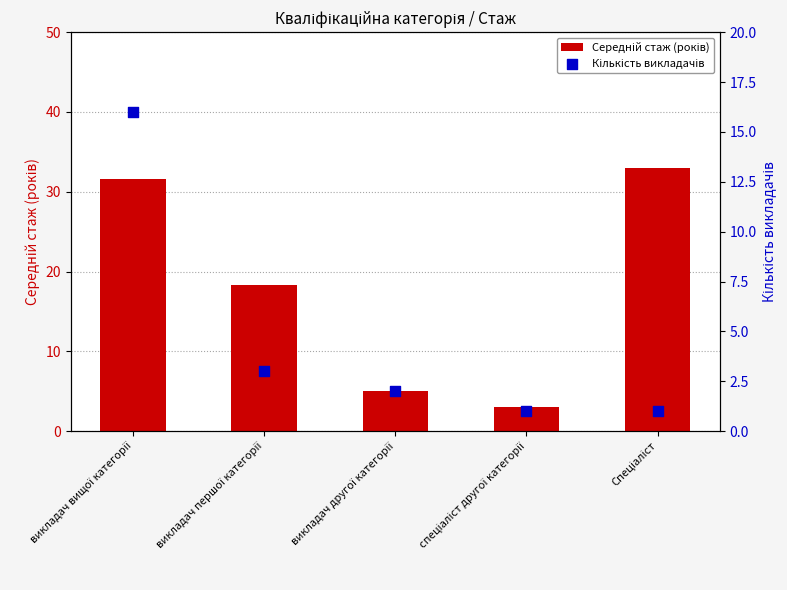

At how many categories does at least one series exceed 22?

2